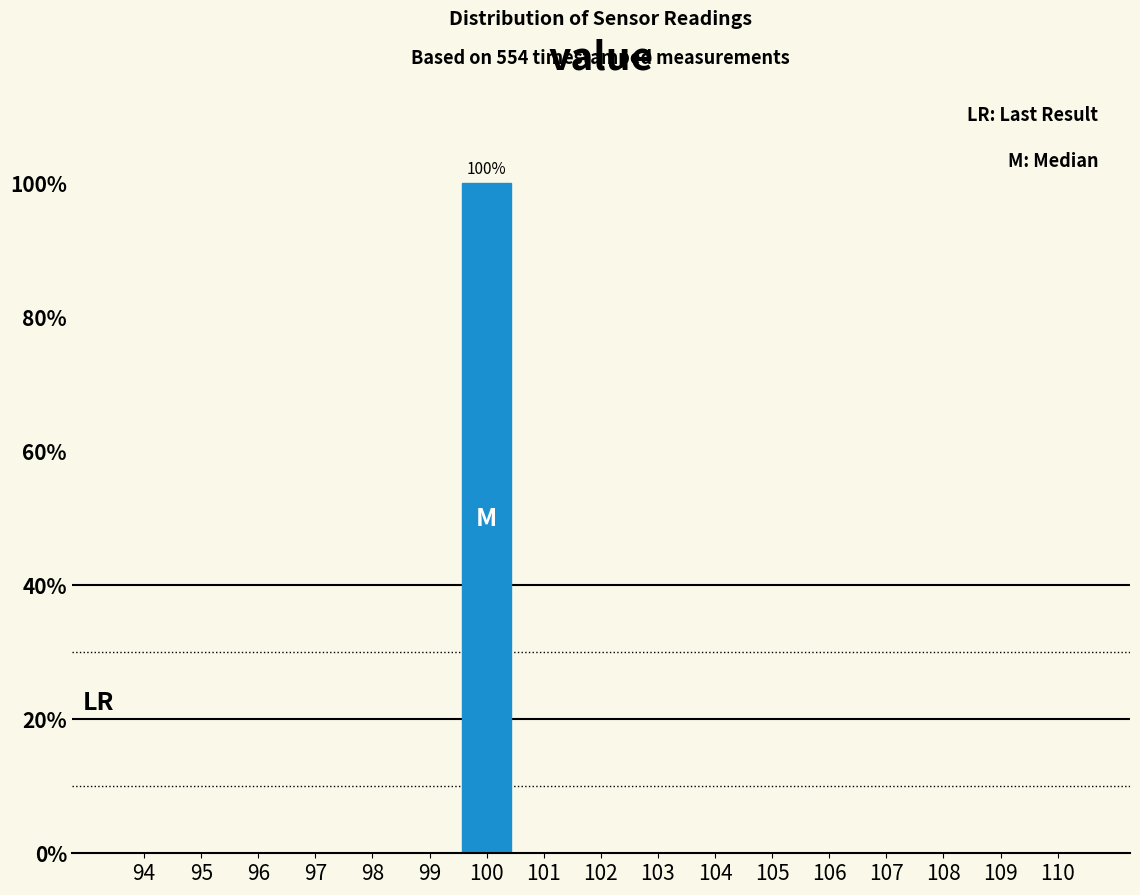

Reading right to left, transcribe all the data shown in this chart.

110=0	109=0	108=0	107=0	106=0	105=0	104=0	103=0	102=0	101=0	100=100	99=0	98=0	97=0	96=0	95=0	94=0